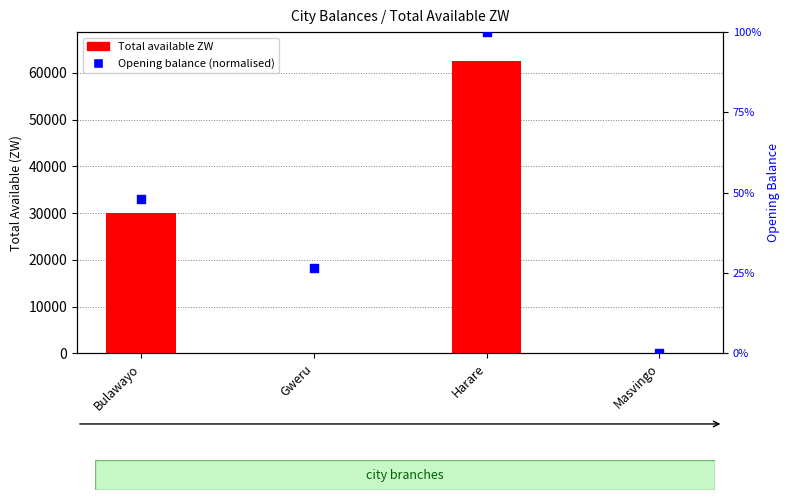

Which series has the widest spread of Y values?

Total available ZW